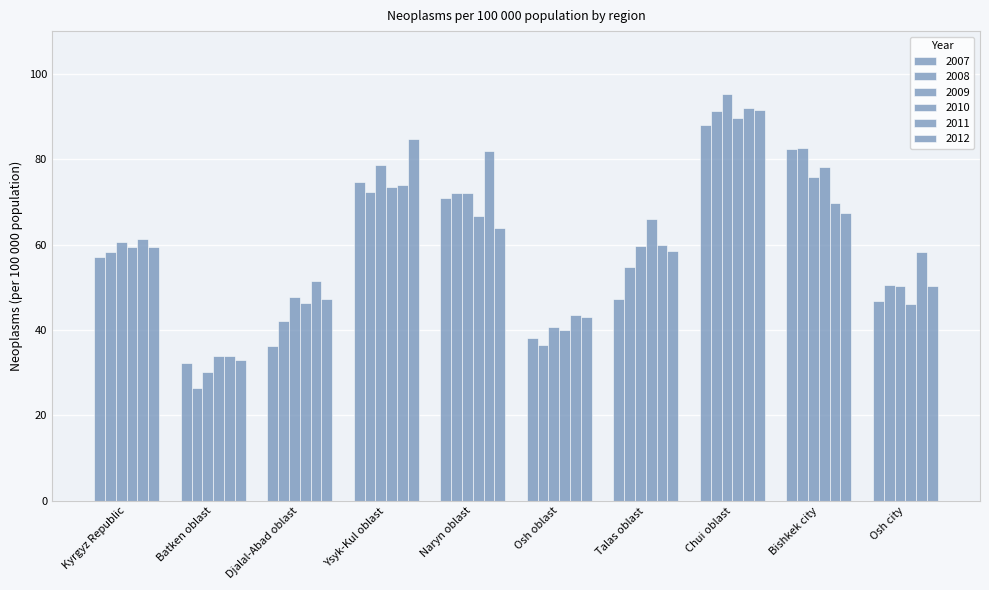

What is the difference between the maximum and minimum values in the 2007 series?

55.8